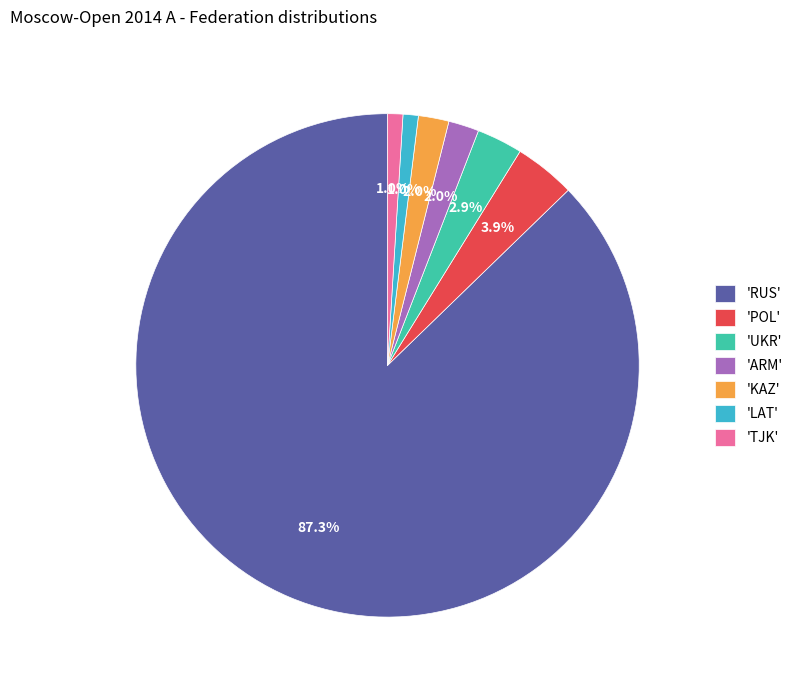

To the nearest percent, what is the difference between the largest and smallest slice percentages?

86%